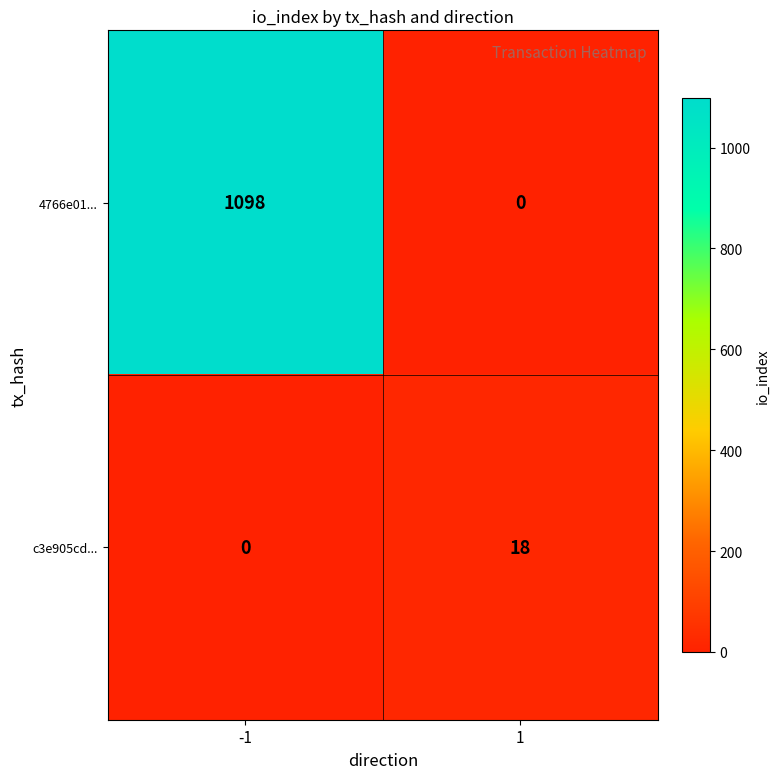

Read the c3e905cd... value at 1.

18